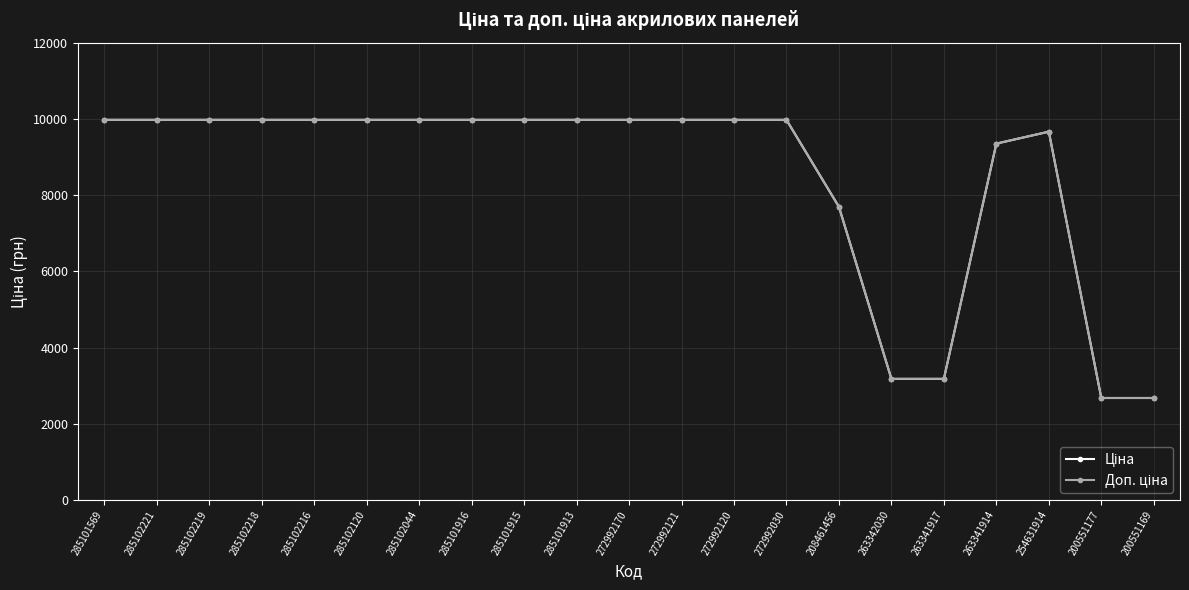

At how many categories does at least one series exceed 5060?

17